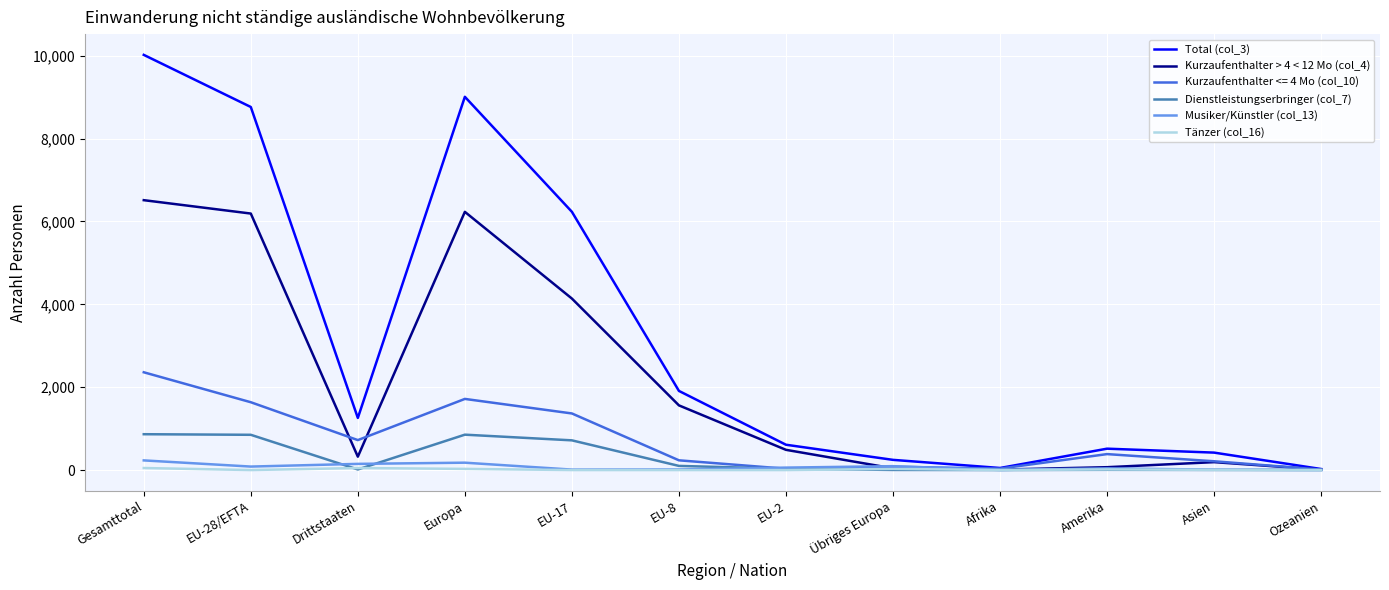

In Total (col_3), how many points are higher than both neighbors (excluding endpoints)?

2